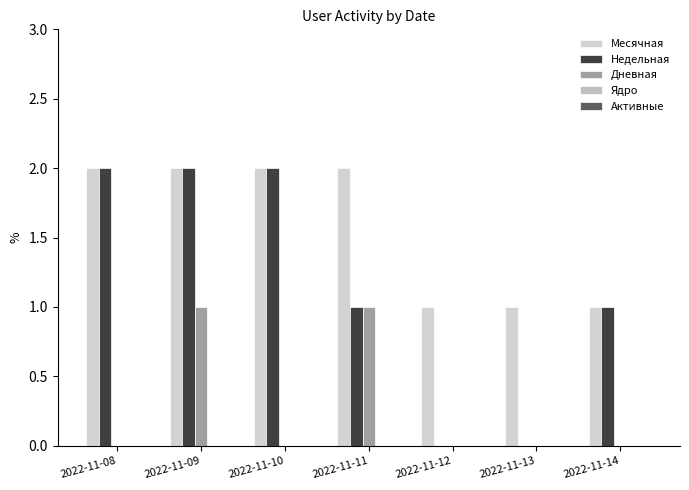

Which series has the largest total across all categories?

Месячная